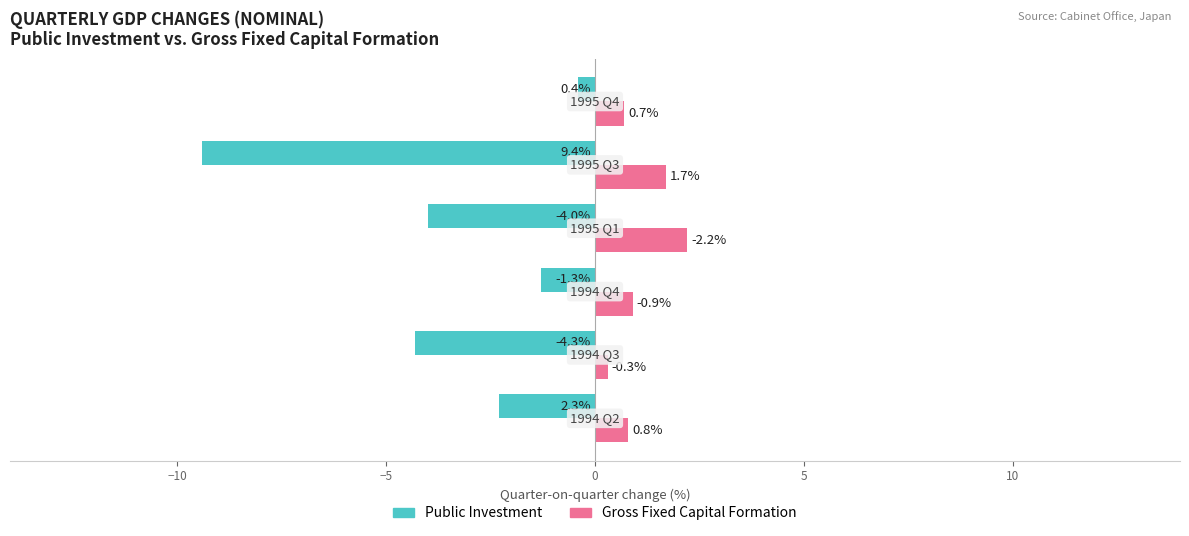

What is the greatest value displayed?

2.2